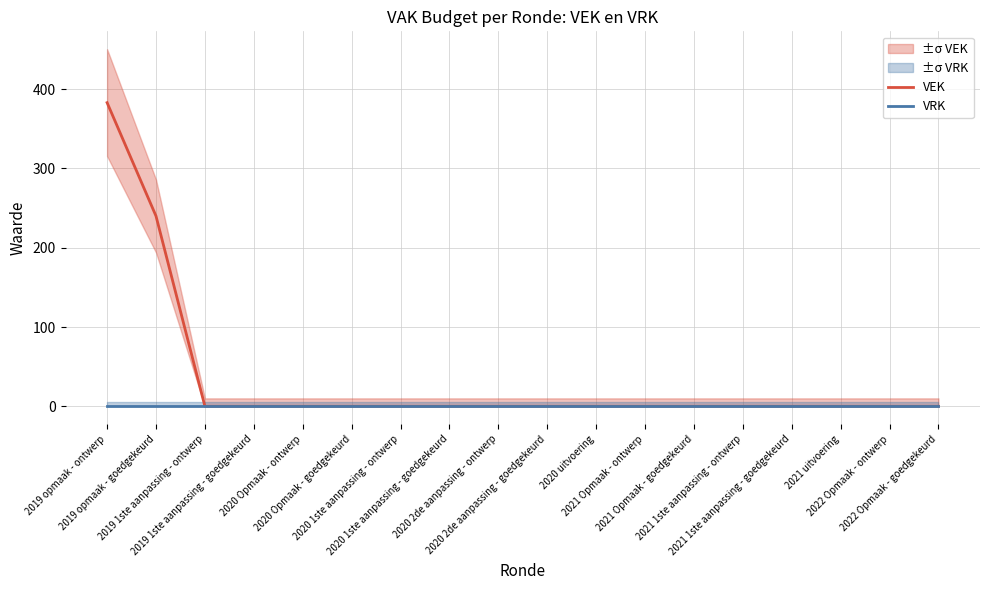

True or false: VEK and VRK intersect in this chart.

False